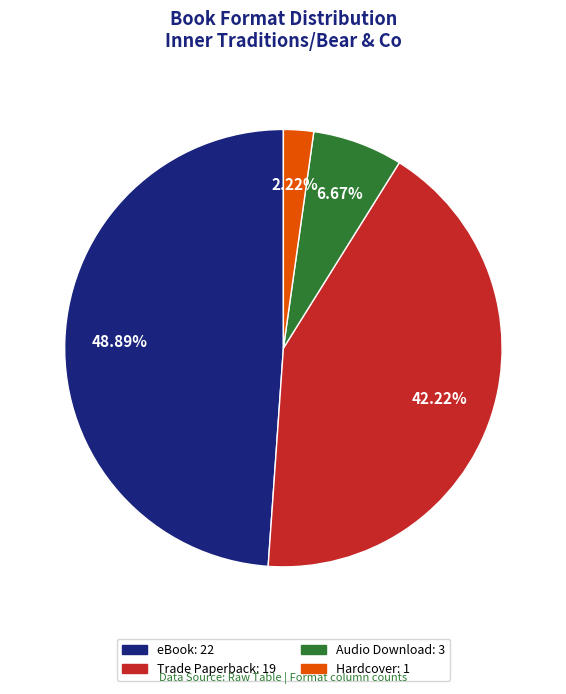

What is the largest slice in the pie chart?

eBook